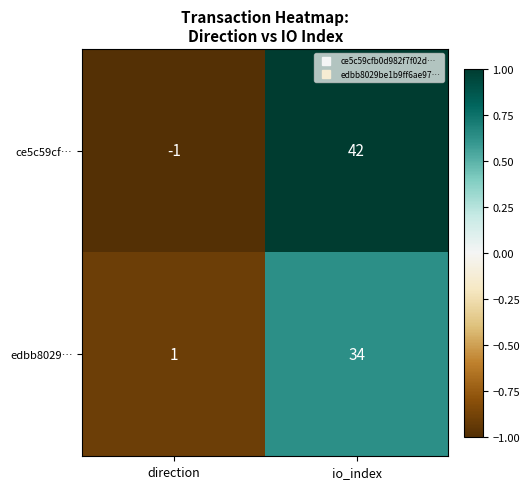

What is the sum of the edbb8029… values at io_index and direction?

35